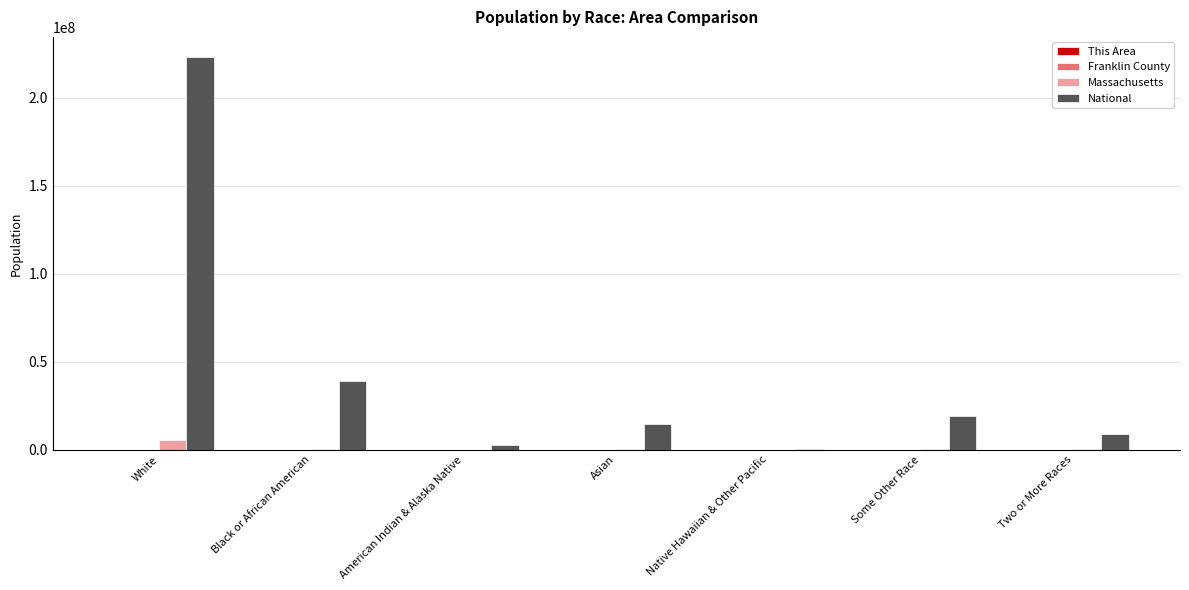

Which series changed the most between White and American Indian & Alaska Native?

National